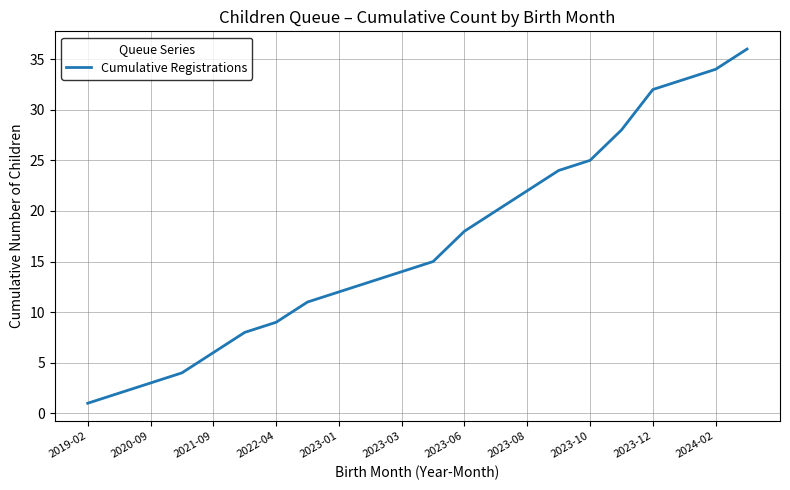

What is the difference between the maximum and minimum values?

35